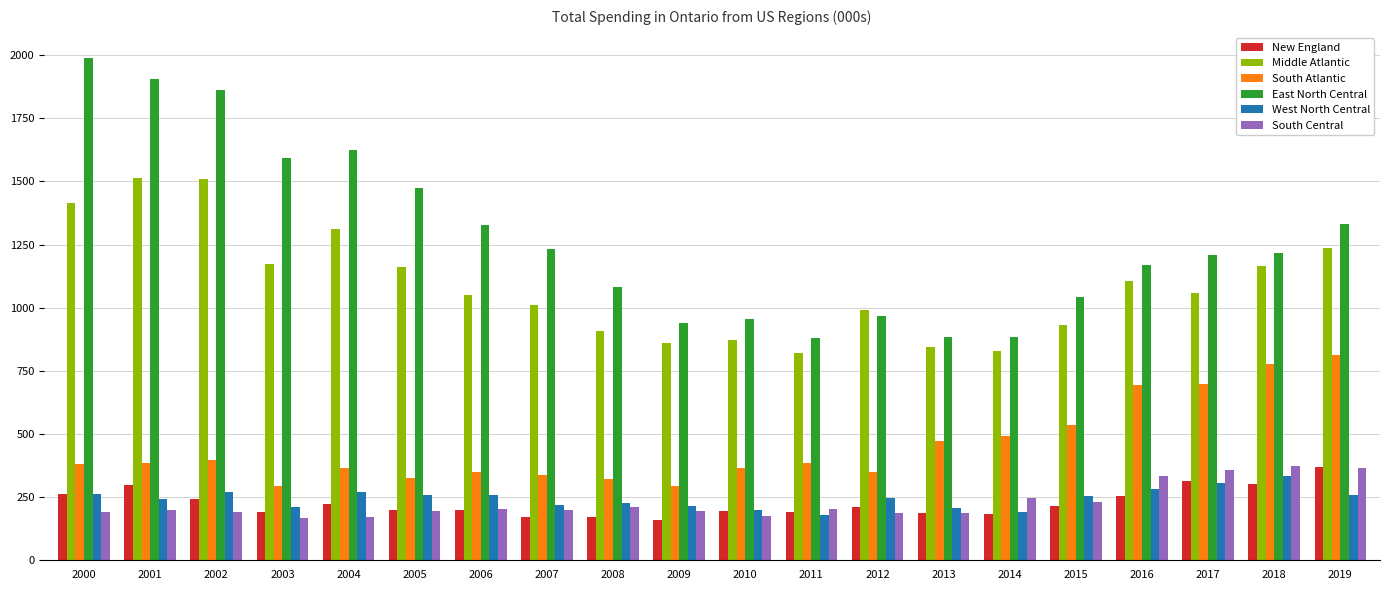

Which label corresponds to the largest value in the chart?

2000